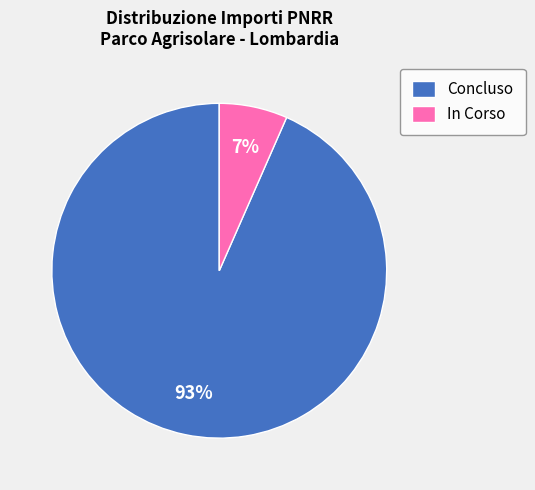

Count the number of slices in the pie.

2